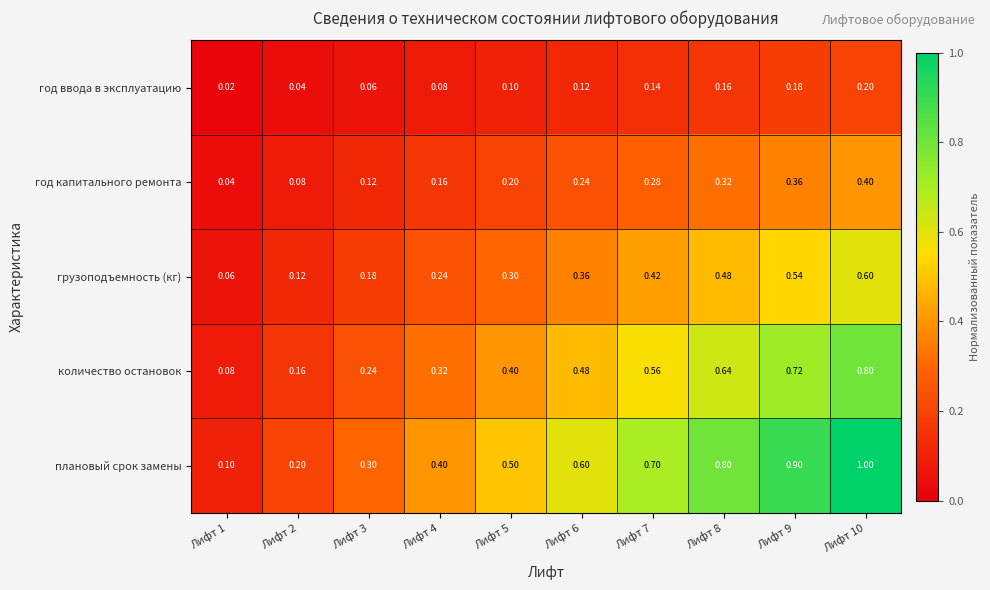

At which category does the chart reach its peak across all series?

Лифт 10